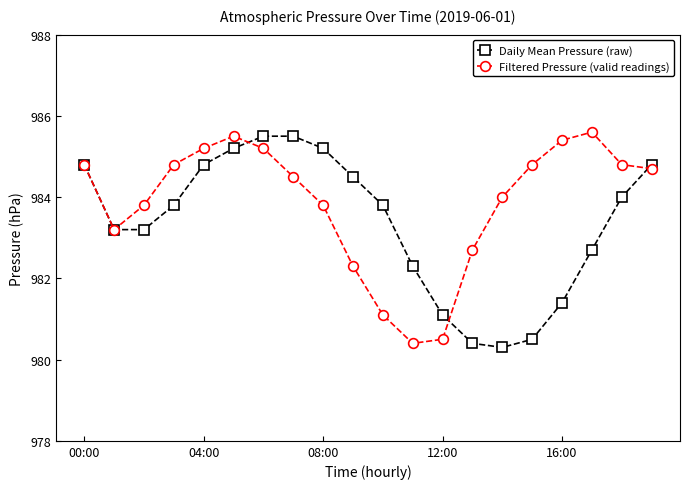

What is the value of the Filtered Pressure (valid readings) point at the 8th from the left?

984.5